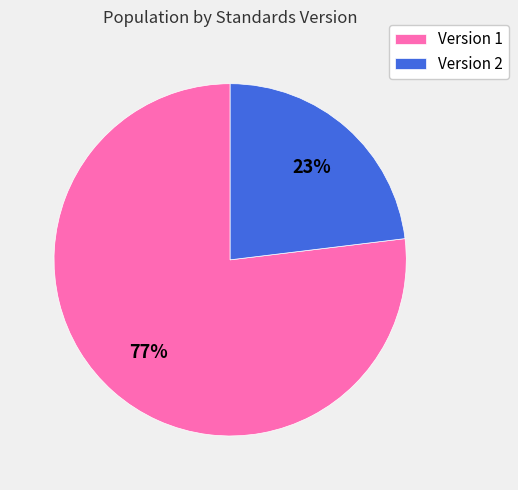

To the nearest percent, what is the average slice percentage?

50%